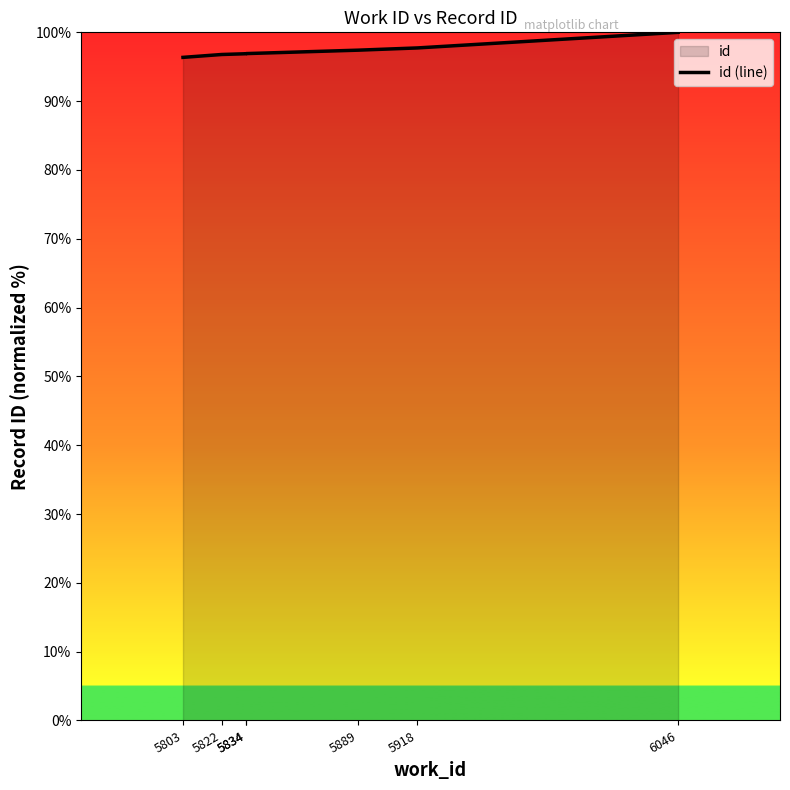

The value at 5918 is 61.3. True or false?

False